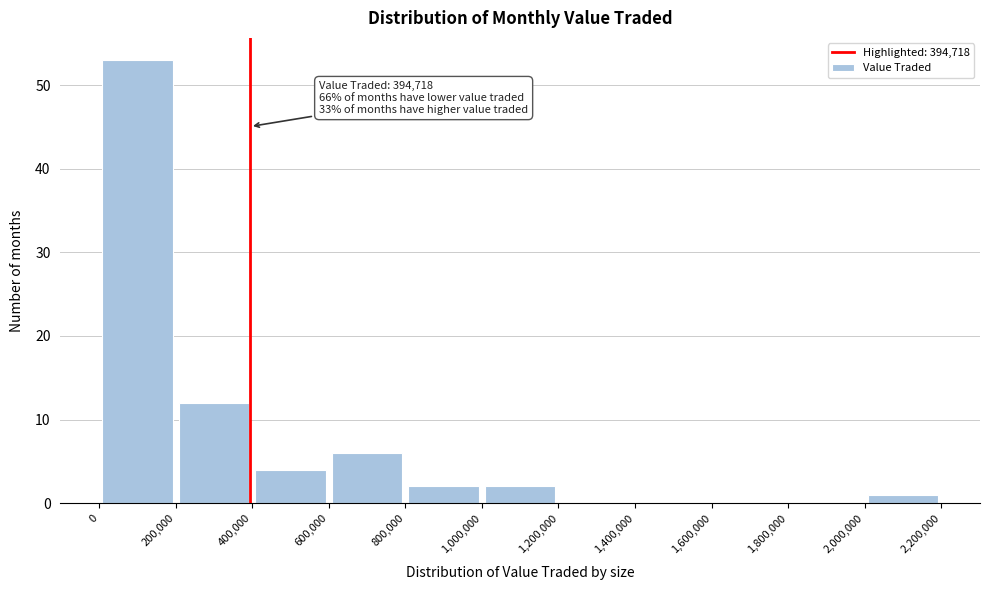

Over which range of the x-axis is the bar tallest?

0 to 200,000